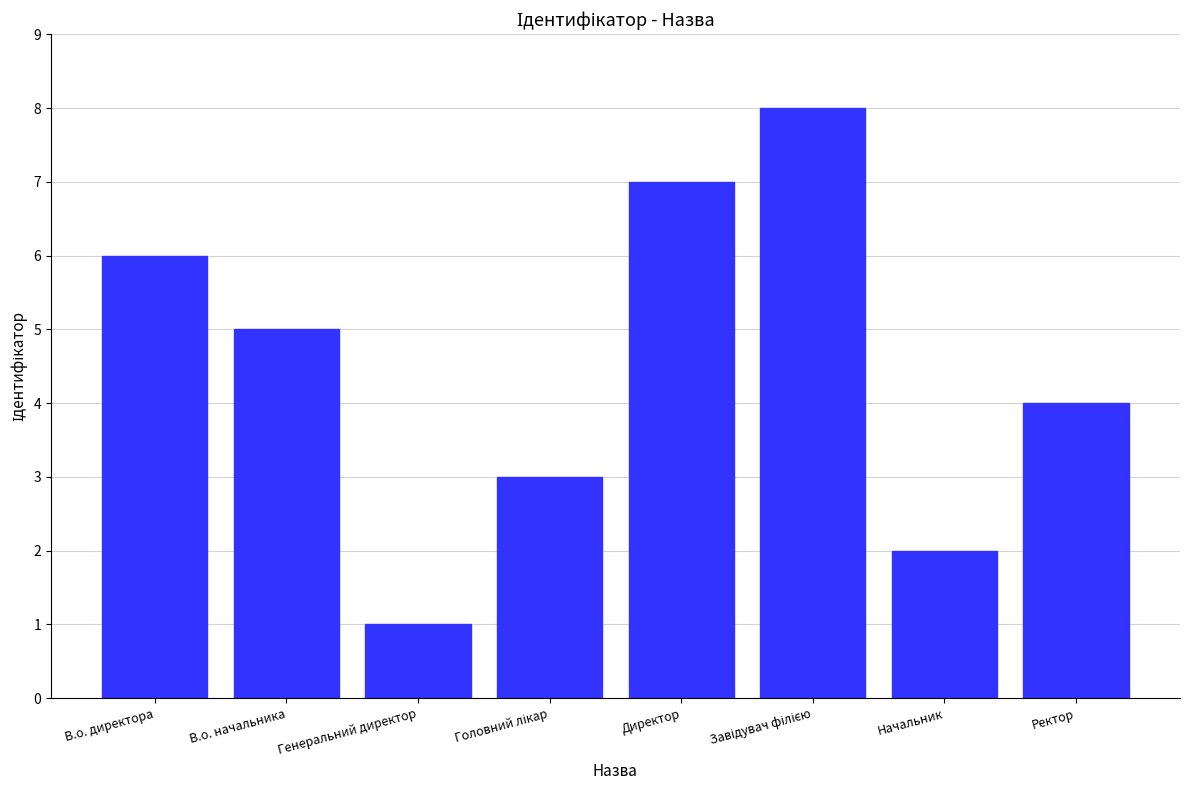

Which has a higher value, Ректор or В.о. начальника?

В.о. начальника